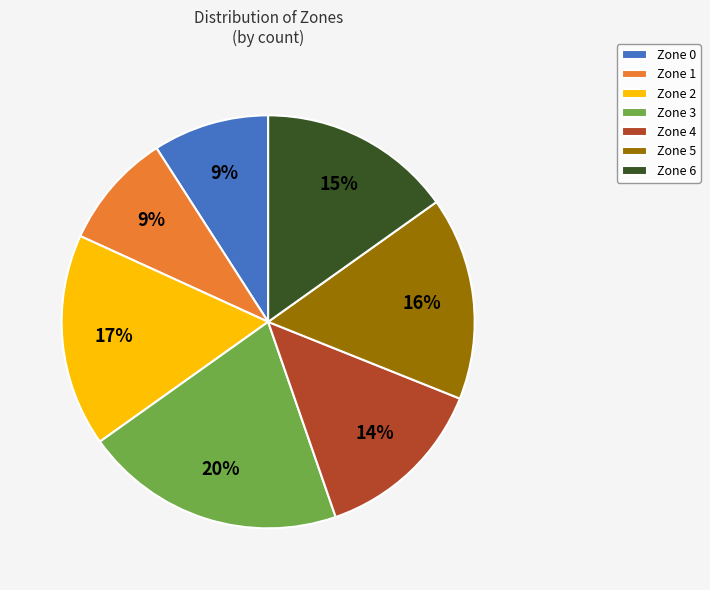

Is Zone 1 the majority of the pie?

No